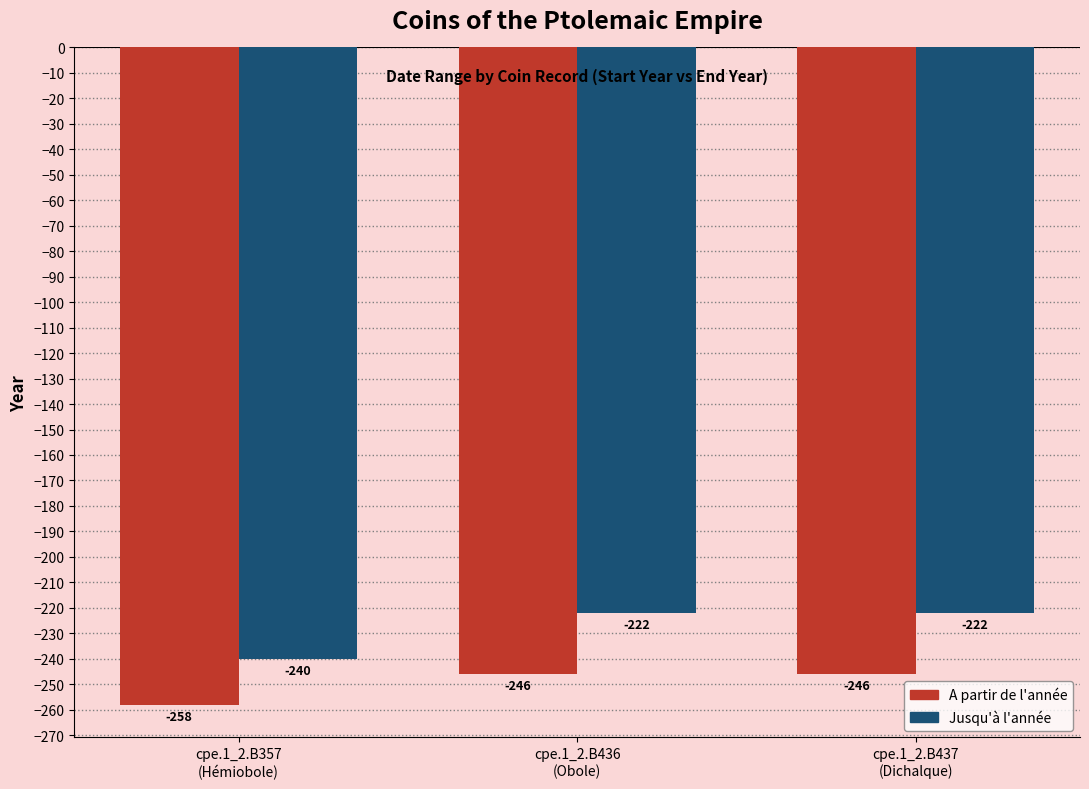

List the series in order of their peak value, highest first.

Jusqu'à l'année, A partir de l'année